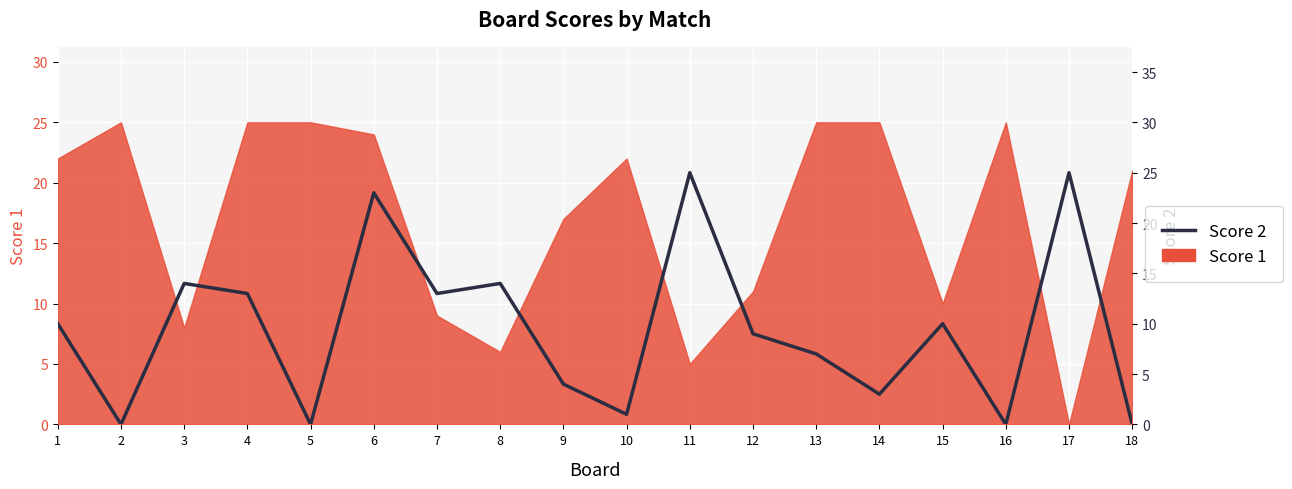

What is the ratio of the value at 9 to the value at 12?

0.4